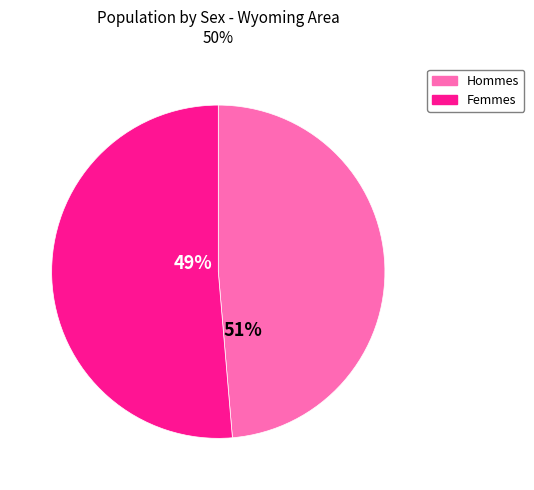

What portion of the pie excludes Female?

48.6%